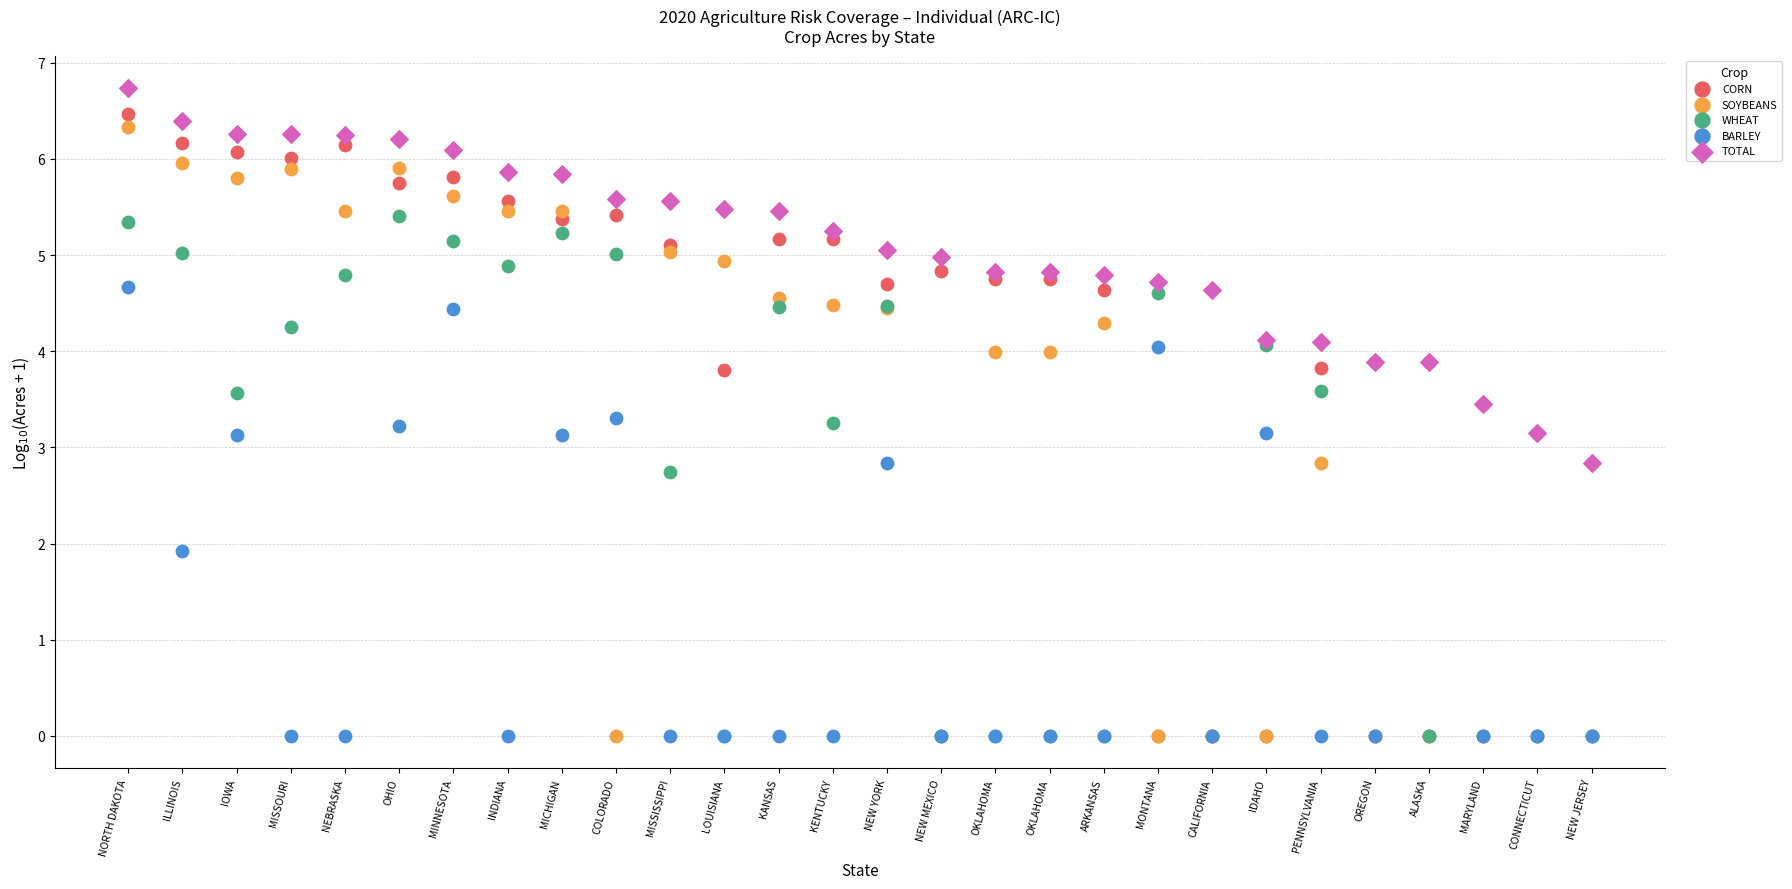

Which series reaches the maximum Y coordinate?

TOTAL